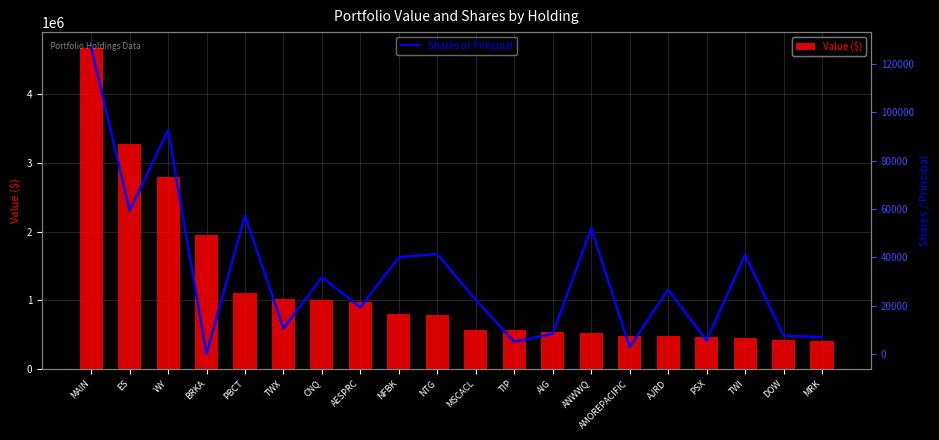

Reading left to right, what are all the values shown in this chart?

Value ($): MAIN=4668000	ES=3277000	WY=2789000	BRKA=1952000	PBCT=1107000	TWX=1016000	CNQ=1009000	AESPRC=970000	NFBK=799000	NTG=788000	MSCACL=574000	TIP=565000	AIG=539000	ANWWQ=527000	AMOREPACIFIC=484000	AJRD=477000	PSX=473000	TWI=459000	DOW=428000	MRK=407000
Shares or Principal: MAIN=126956	ES=59338	WY=92720	BRKA=8	PBCT=57281	TWX=10534	CNQ=31650	AESPRC=19250	NFBK=40055	NTG=41331	MSCACL=22350	TIP=5000	AIG=8264	ANWWQ=52000	AMOREPACIFIC=2850	AJRD=26588	PSX=5478	TWI=40980	DOW=7481	MRK=6920